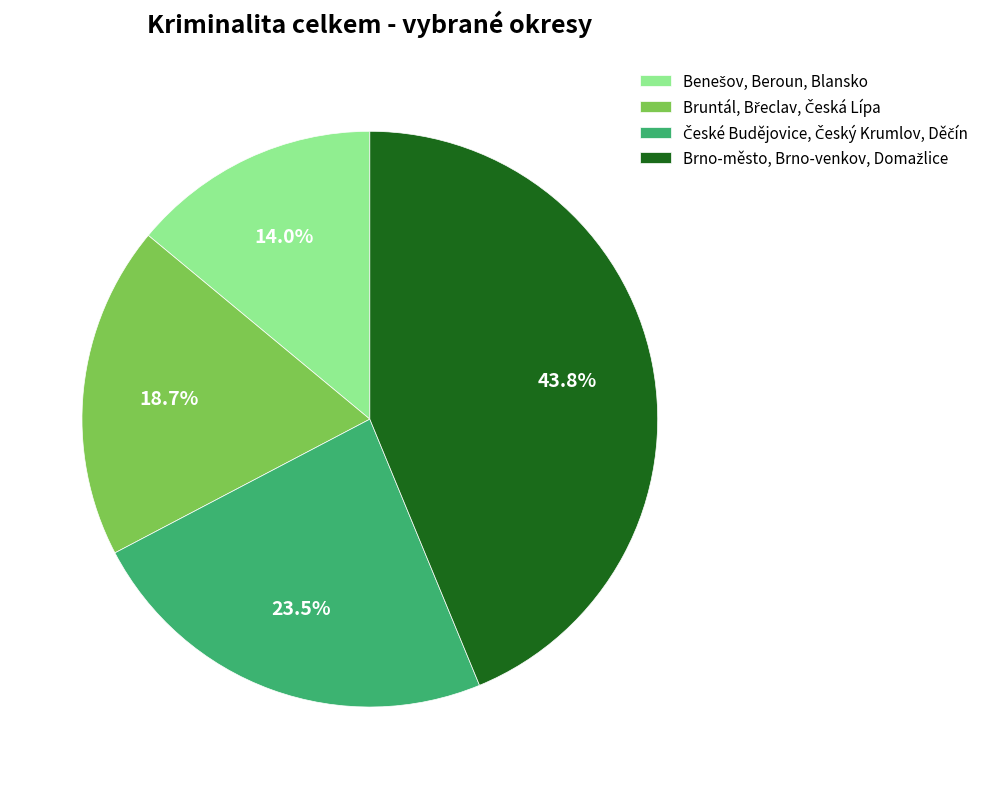

Is there any slice that represents more than half of the pie?

No